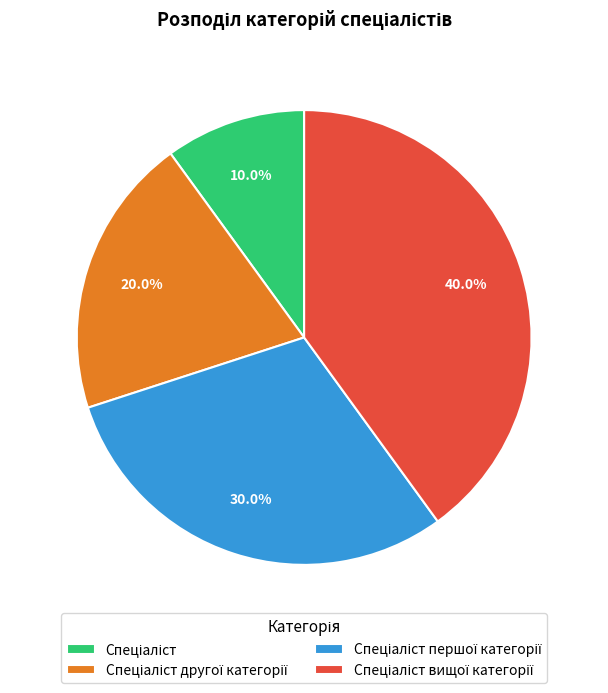

Does any single category account for the majority?

No